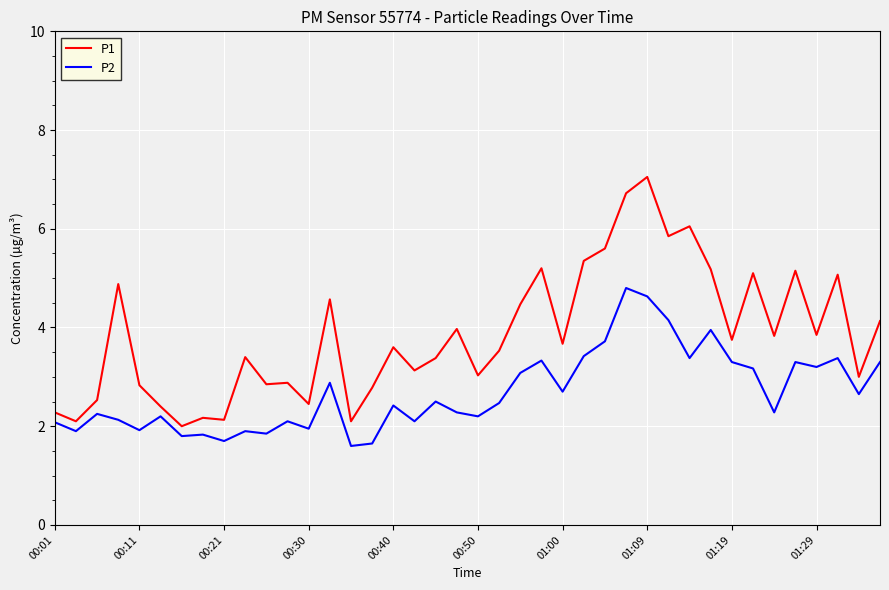

List the series in order of their peak value, highest first.

P1, P2